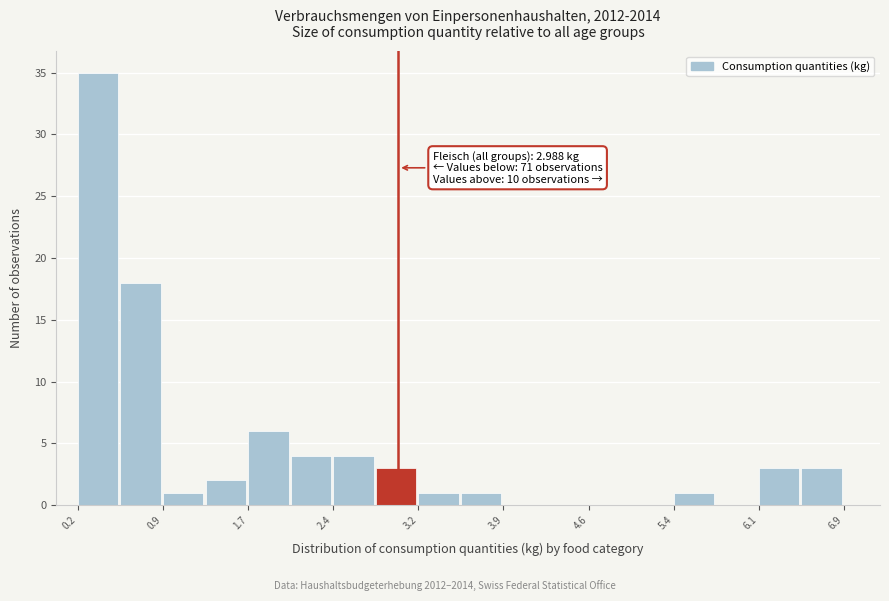

Around what value on the x-axis is the tallest bar? Give the approximate position of its centre, as read against the axis.

0.4